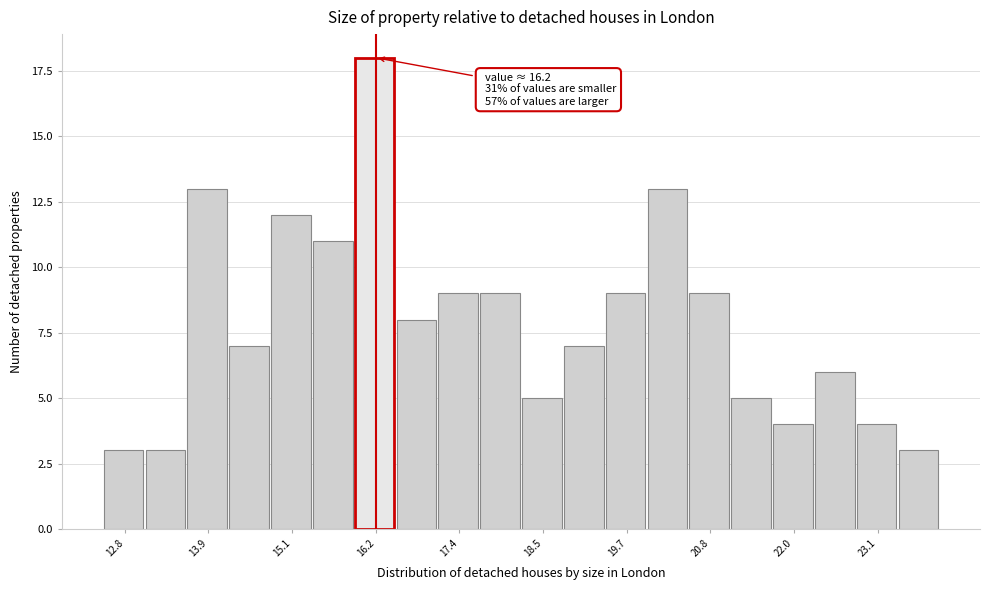

Read against the x-axis, roughly where is the centre of the tallest bar?

16.2